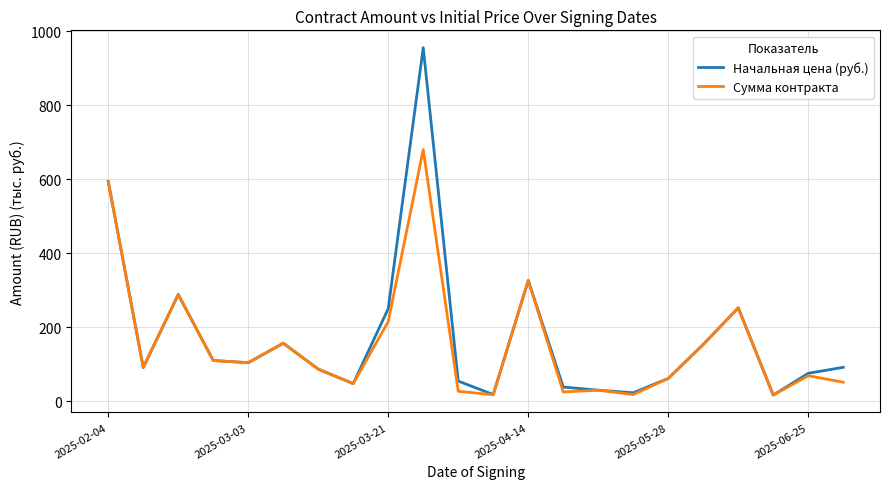

Which series has the widest spread of values?

Начальная цена (руб.)